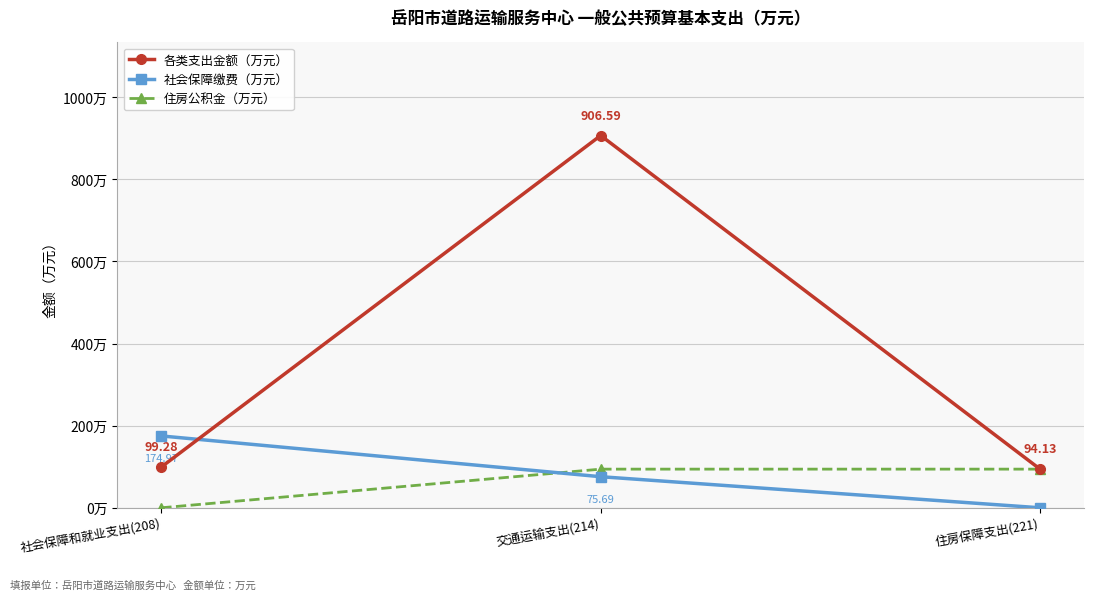

Between 社会保障和就业支出(208) and 住房保障支出(221), which series saw the biggest shift?

社会保障缴费（万元）